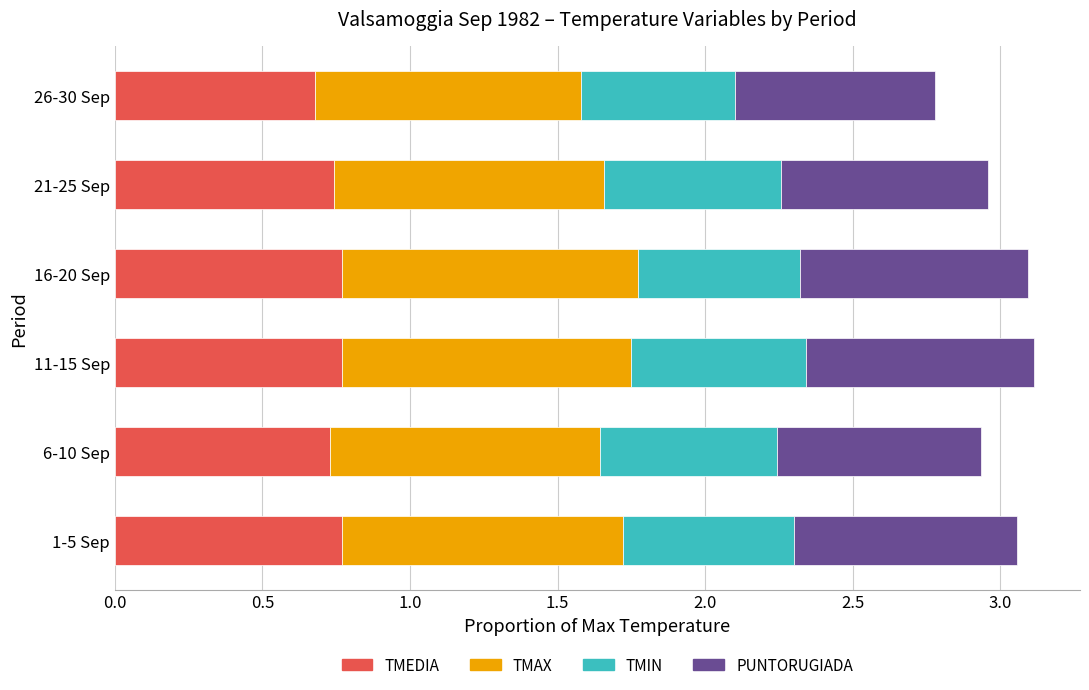

Is it true that TMEDIA equals 0.8 at 16-20 Sep?

True